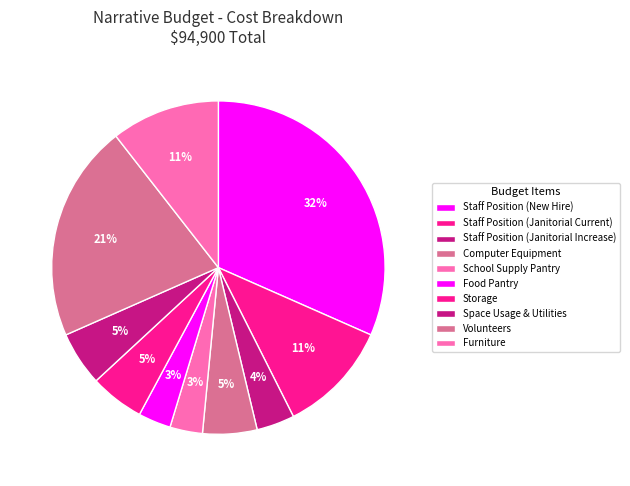

Combined, what portion of the pie is Space Usage & Utilities and School Supply Pantry?

8.4%